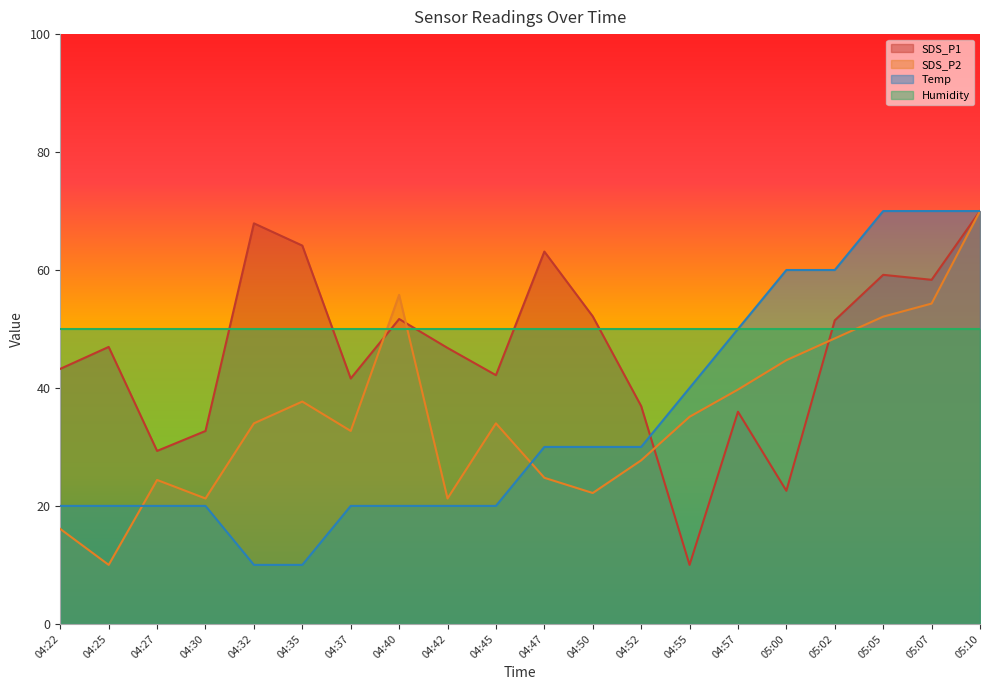

What is the sum of all SDS_P1 values?

926.3